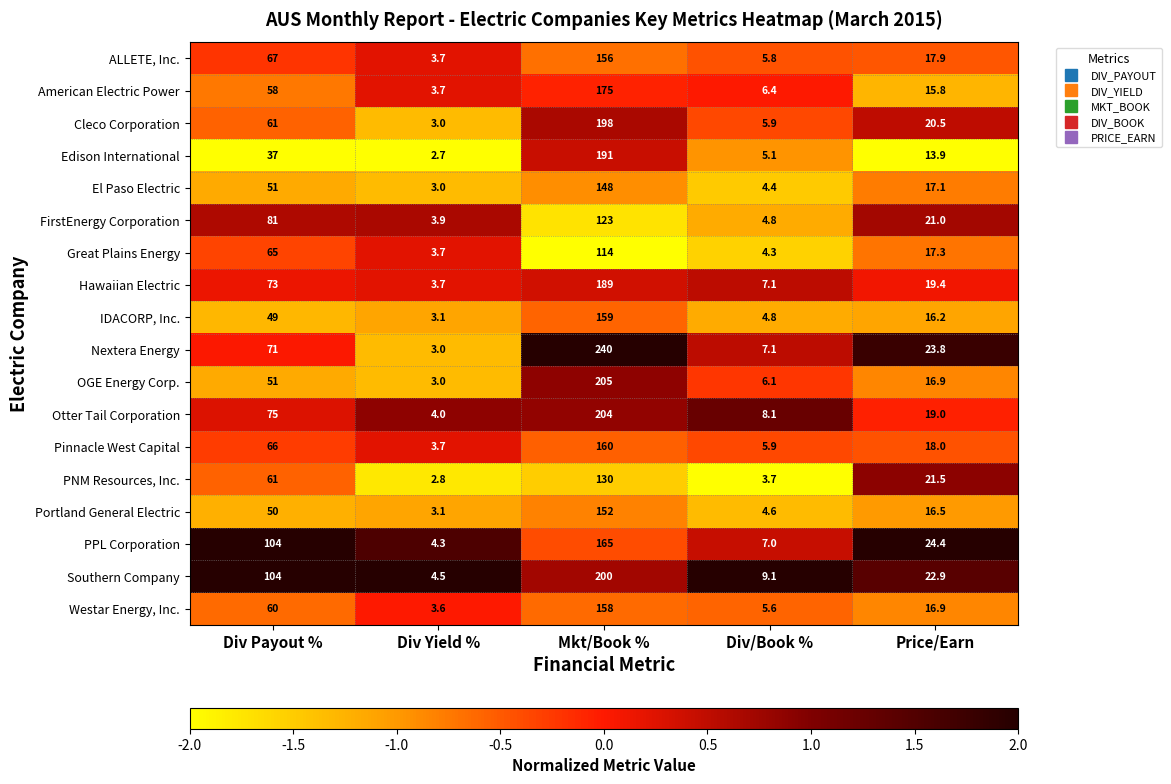

Count the number of categories in the chart.

5